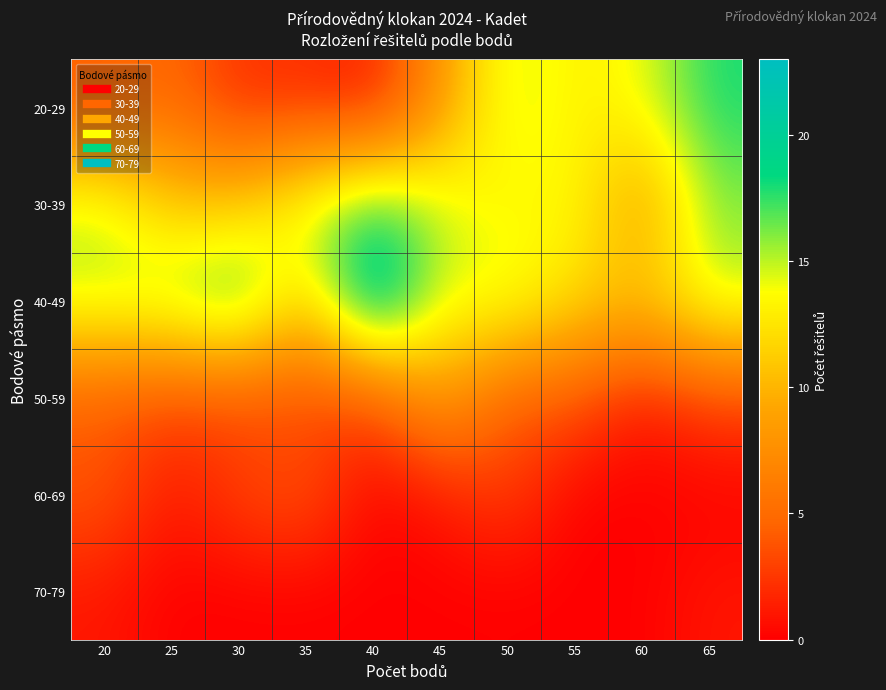

How many categories are shown in the chart?

10